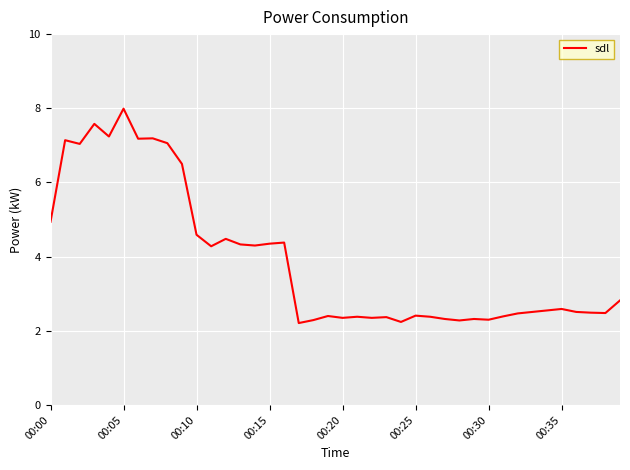

How many lines are shown in the chart?

1